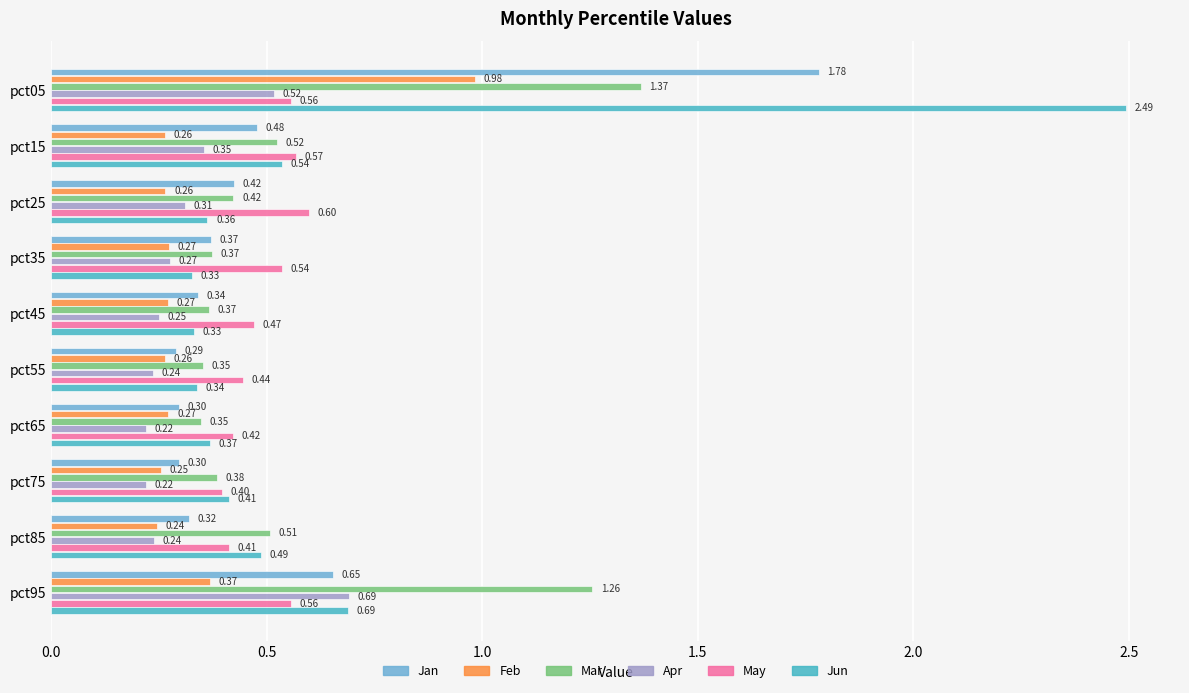

What is the sum of all Jun values?

6.3